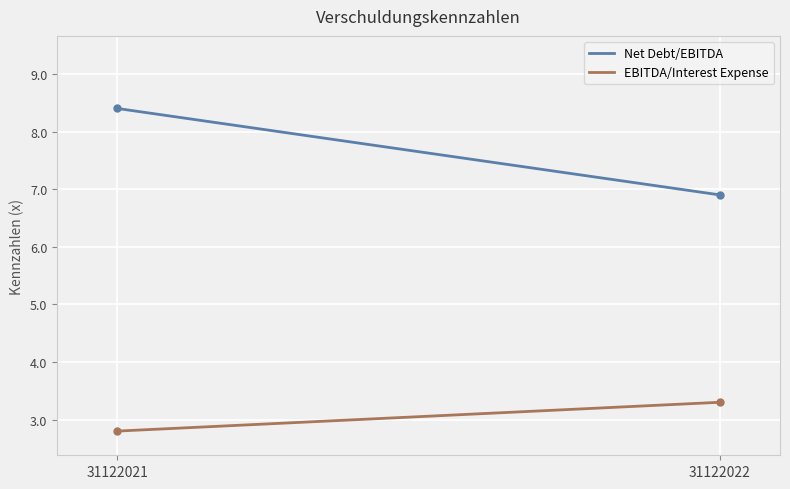

List the series in order of their overall mean, highest first.

Net Debt/EBITDA, EBITDA/Interest Expense